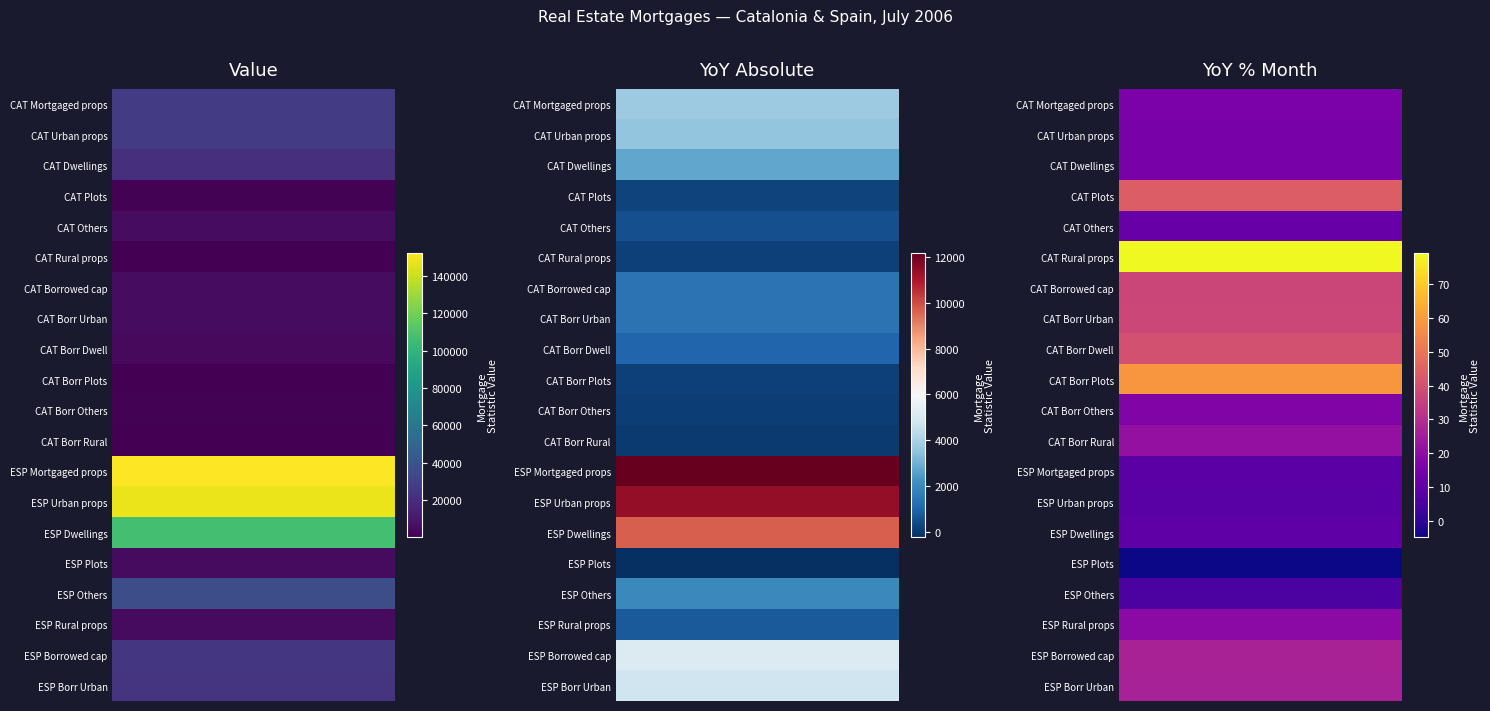

What is the average value of the Value series?

29847.3